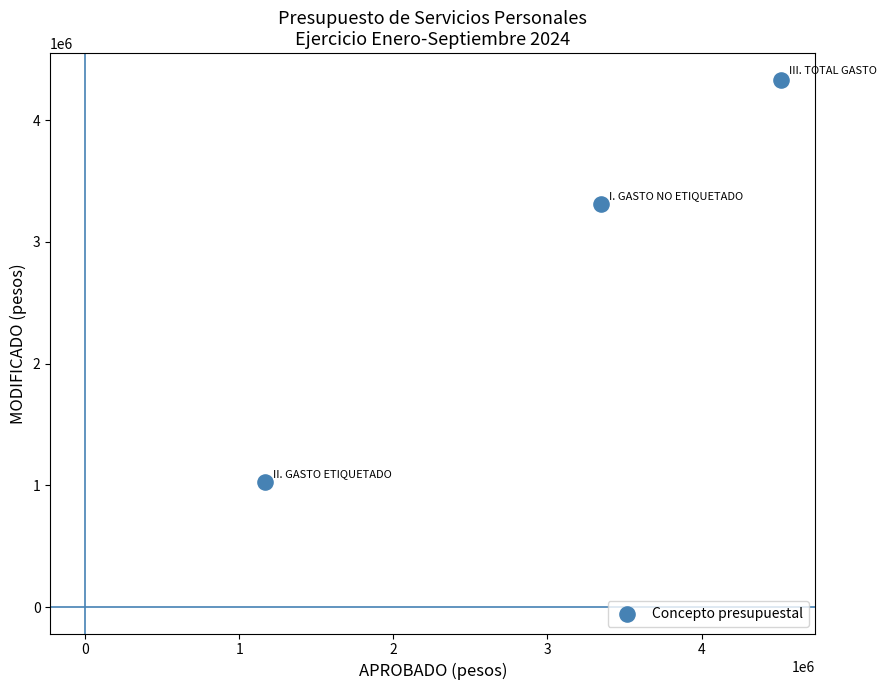

What Y value in the scatter plot is closest to 2680555?

3308890.6